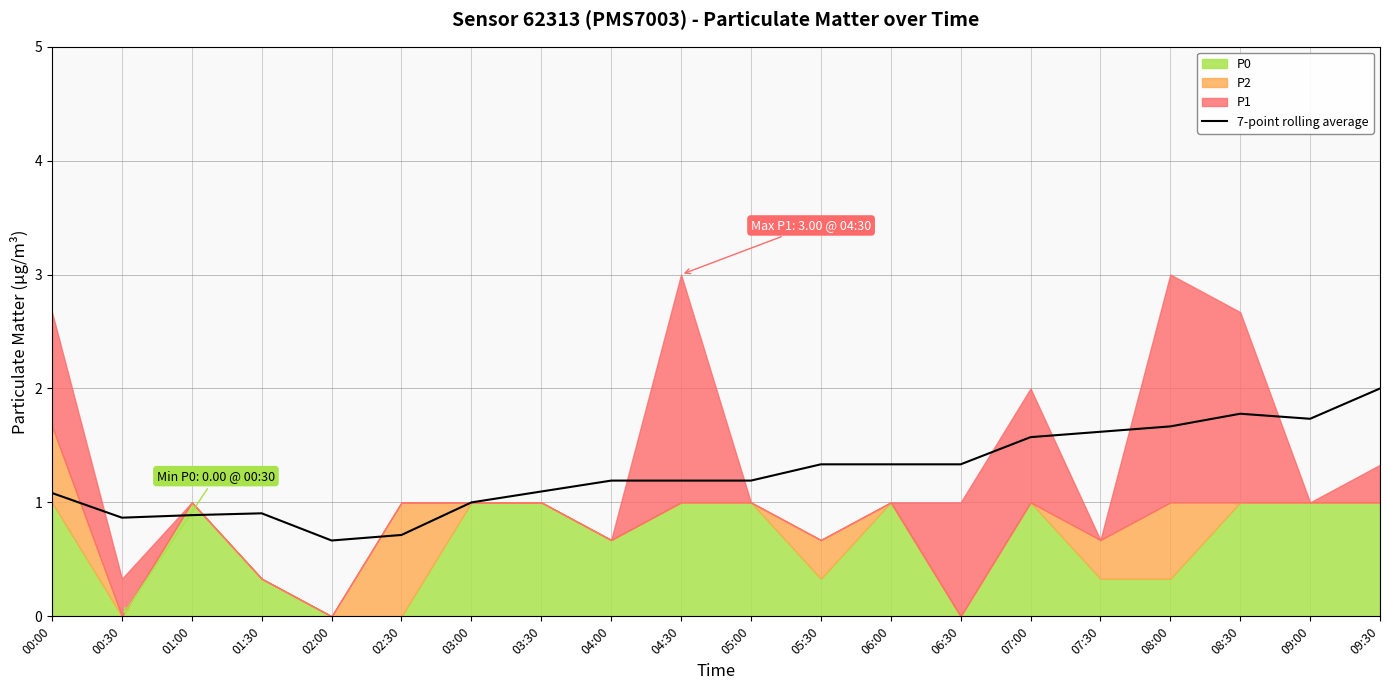

Approximately how many times larger is the value at 01:00 compared to 03:30?

0.8